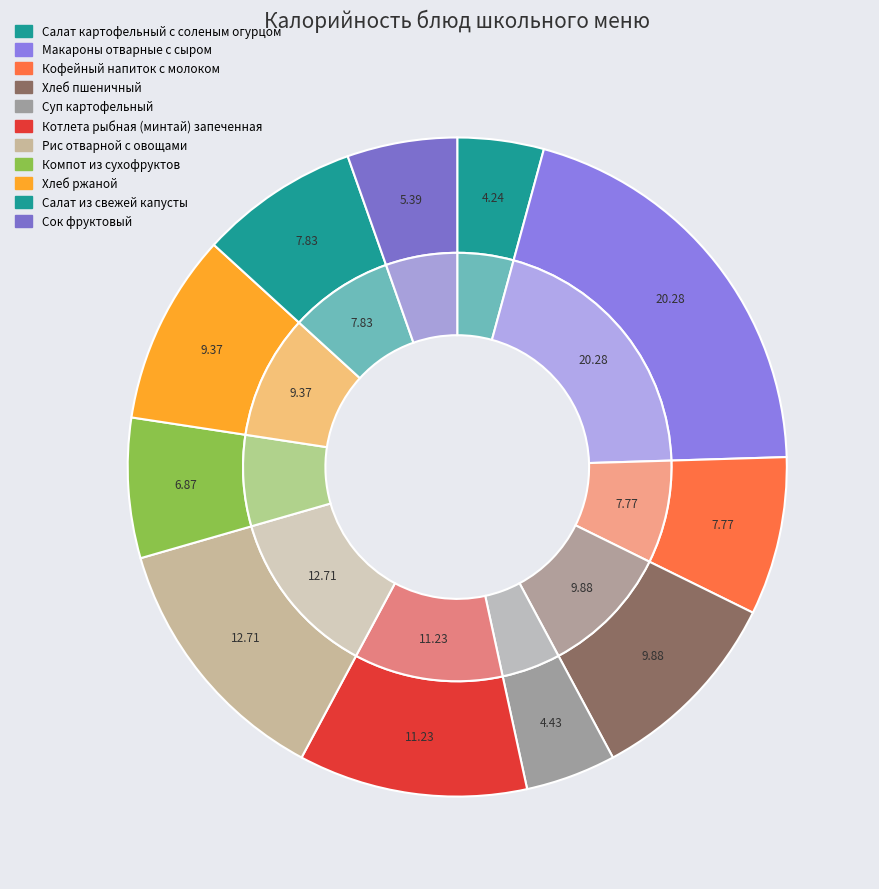

Which slice is the smallest?

Салат картофельный с соленым огурцом